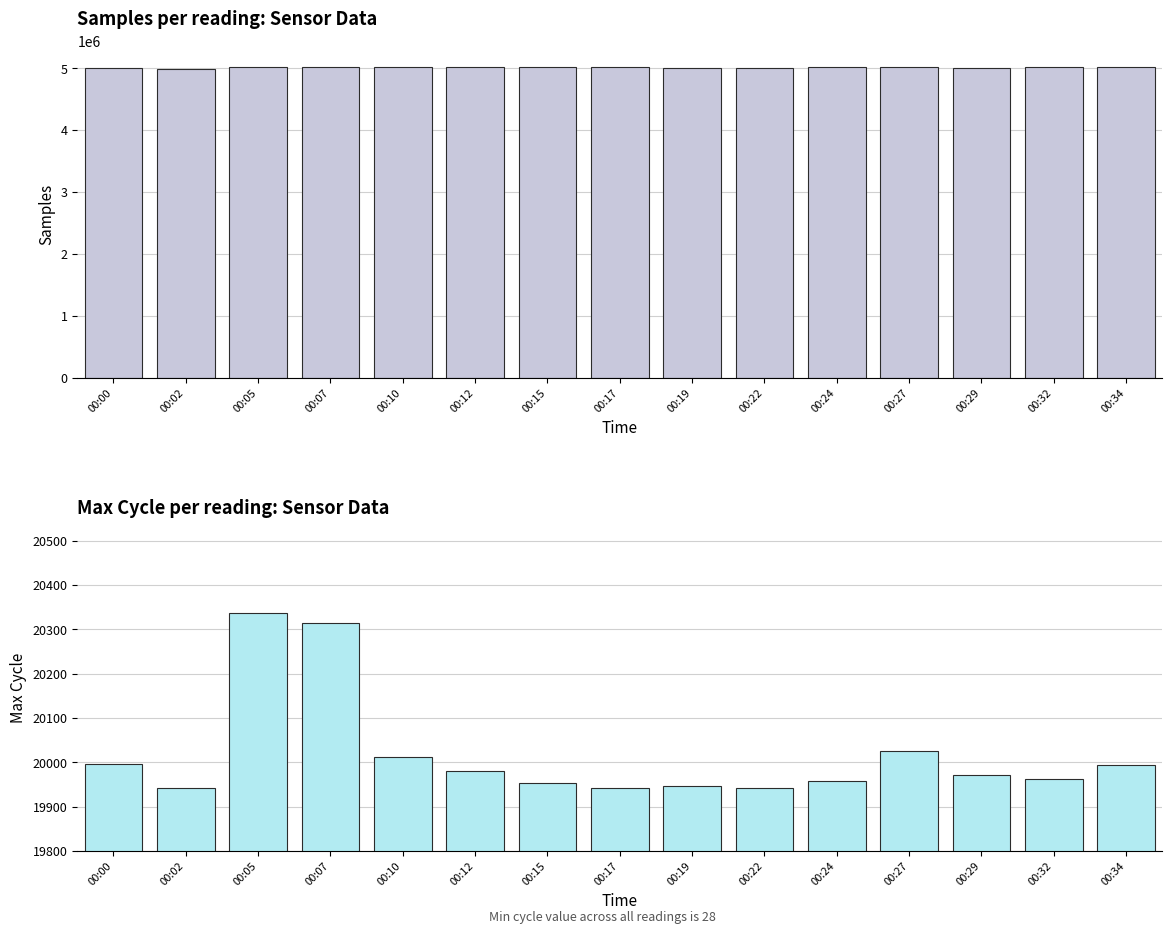

What is the smallest value displayed?

19942